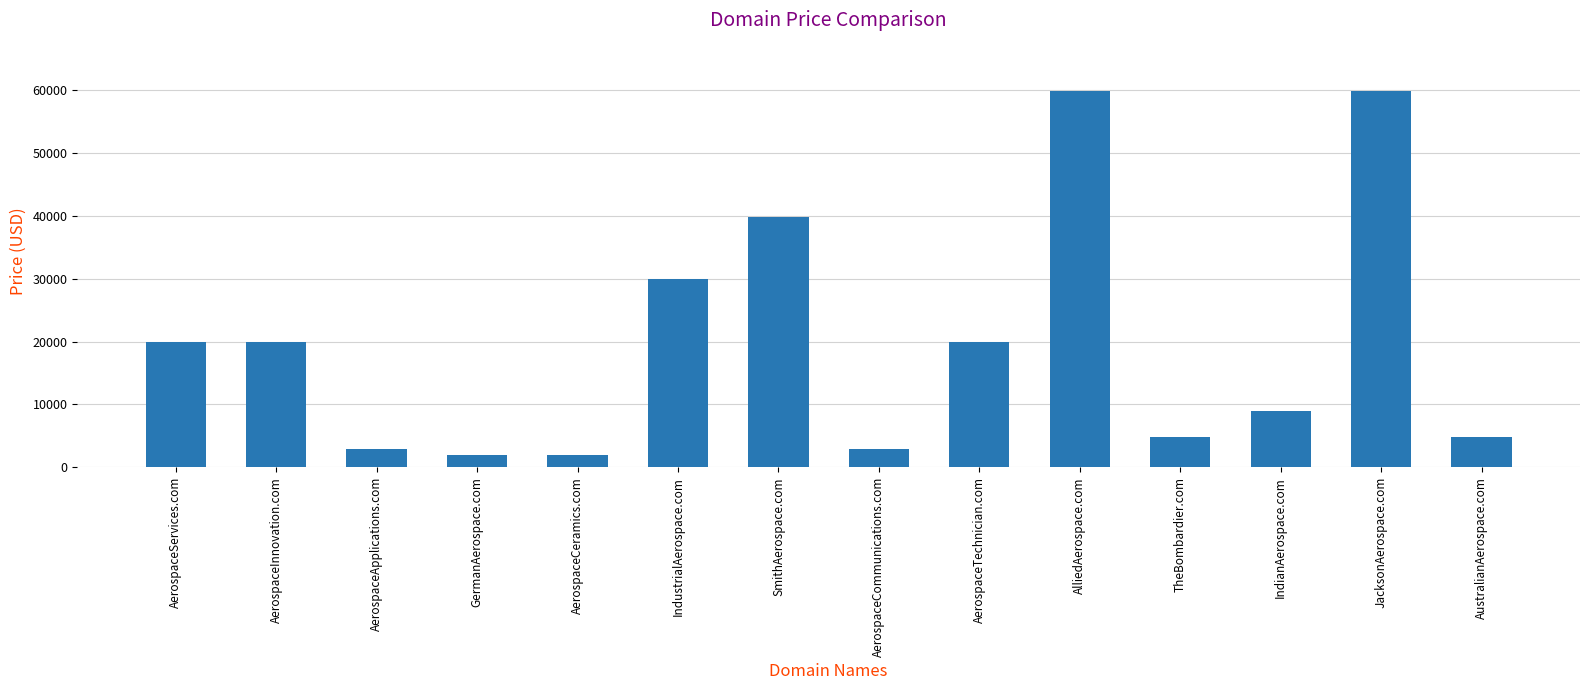

The value at AerospaceServices.com is 19888. True or false?

True